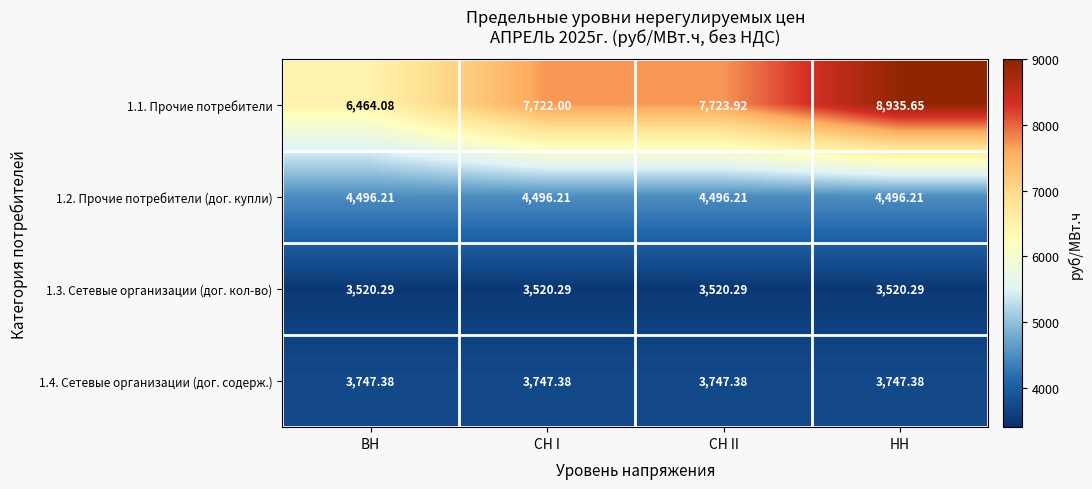

Where does the 1.1. Прочие потребители series first go above 7723?

СН II